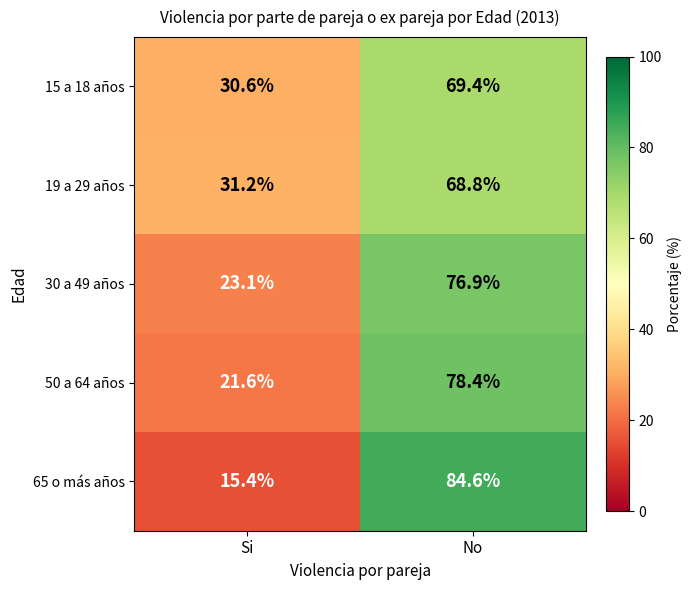

What is the greatest value displayed?

84.6